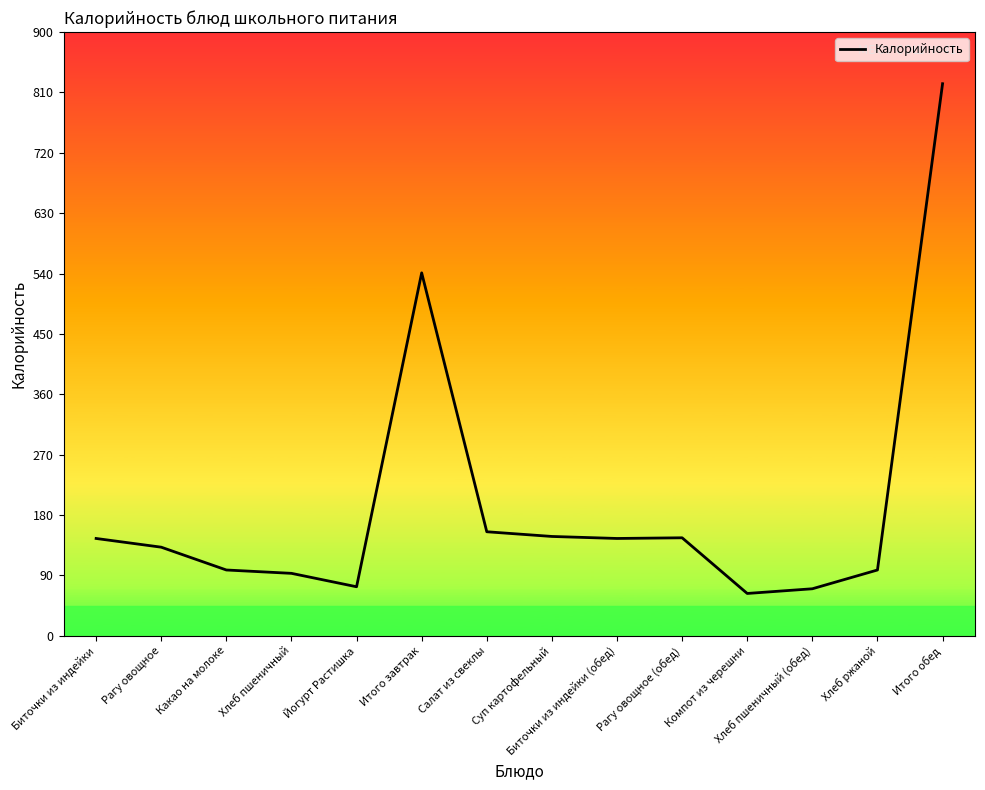

What is the greatest value displayed?

823